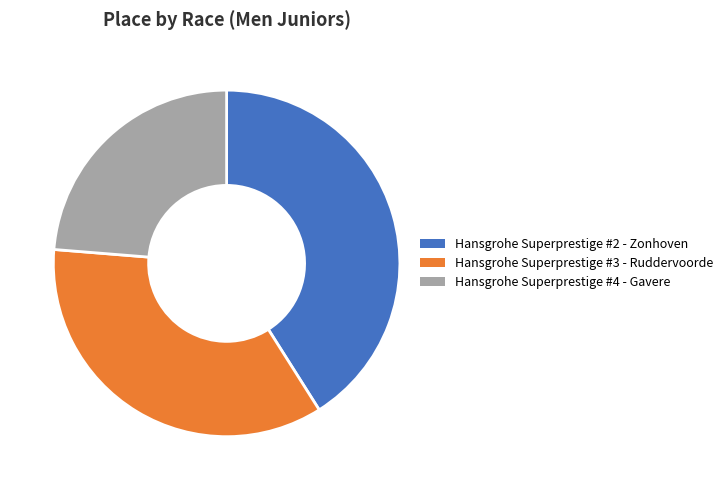

What is the smallest slice in the pie chart?

Gavere